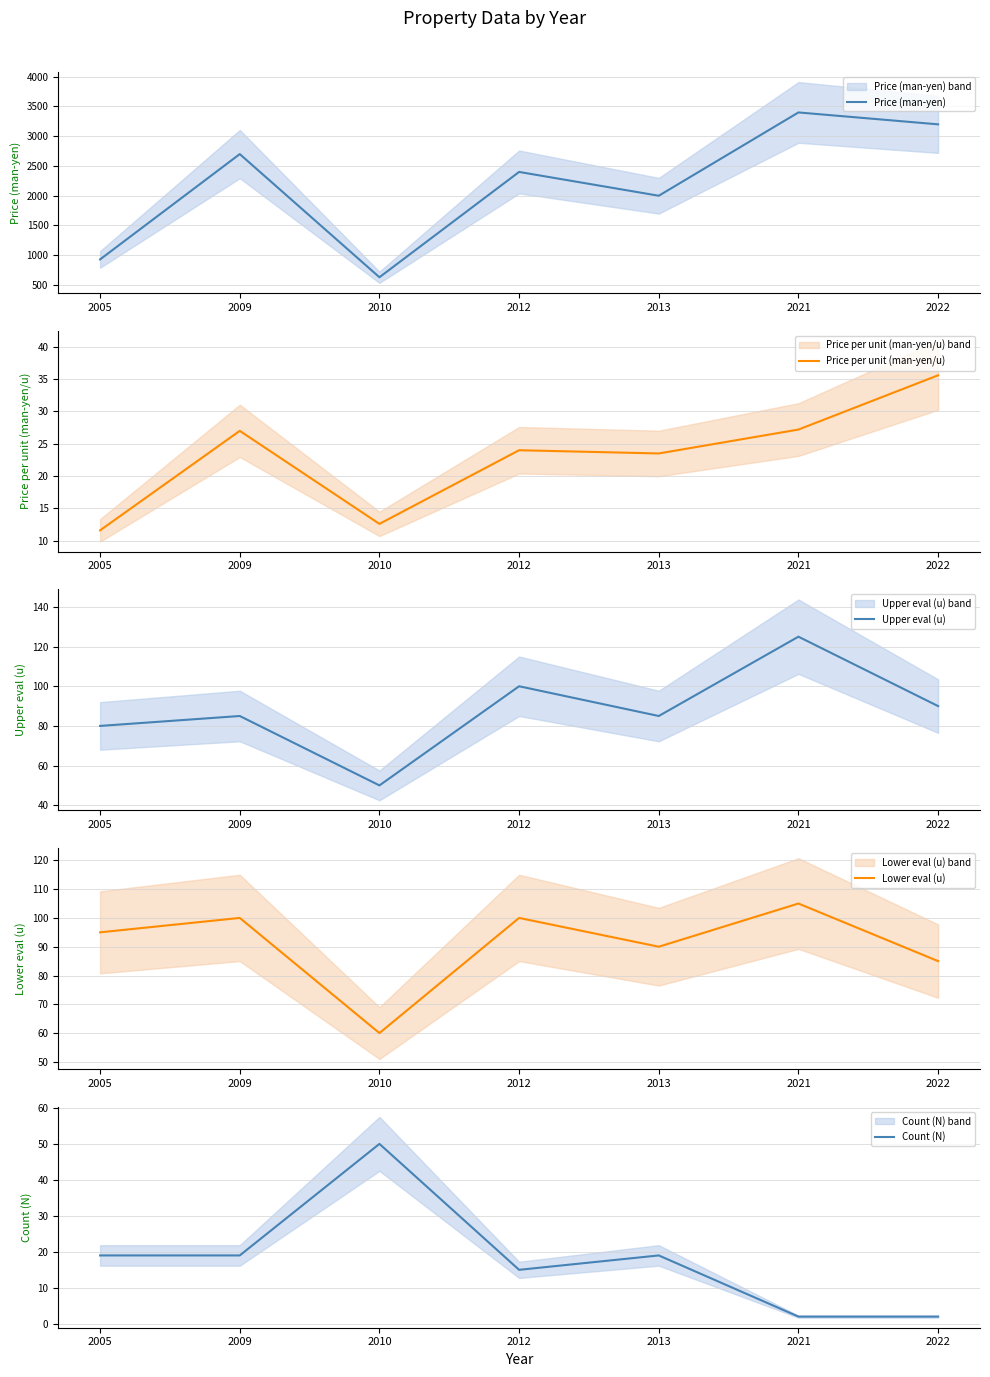

What is the sum of the Price per unit (man-yen/u) values at 2021 and 2005?

38.8